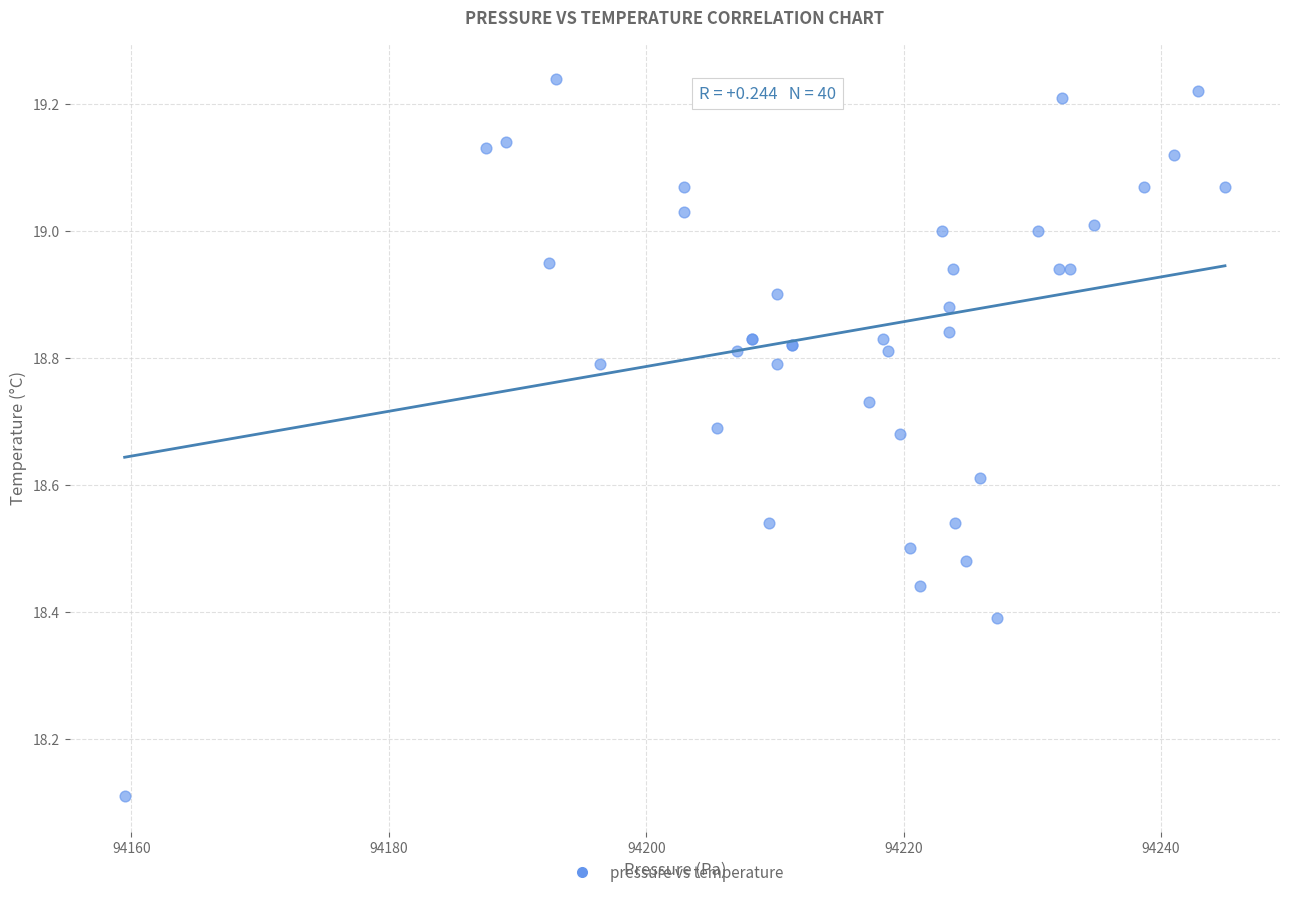

What Y value in the scatter plot is closest to 18?

18.1